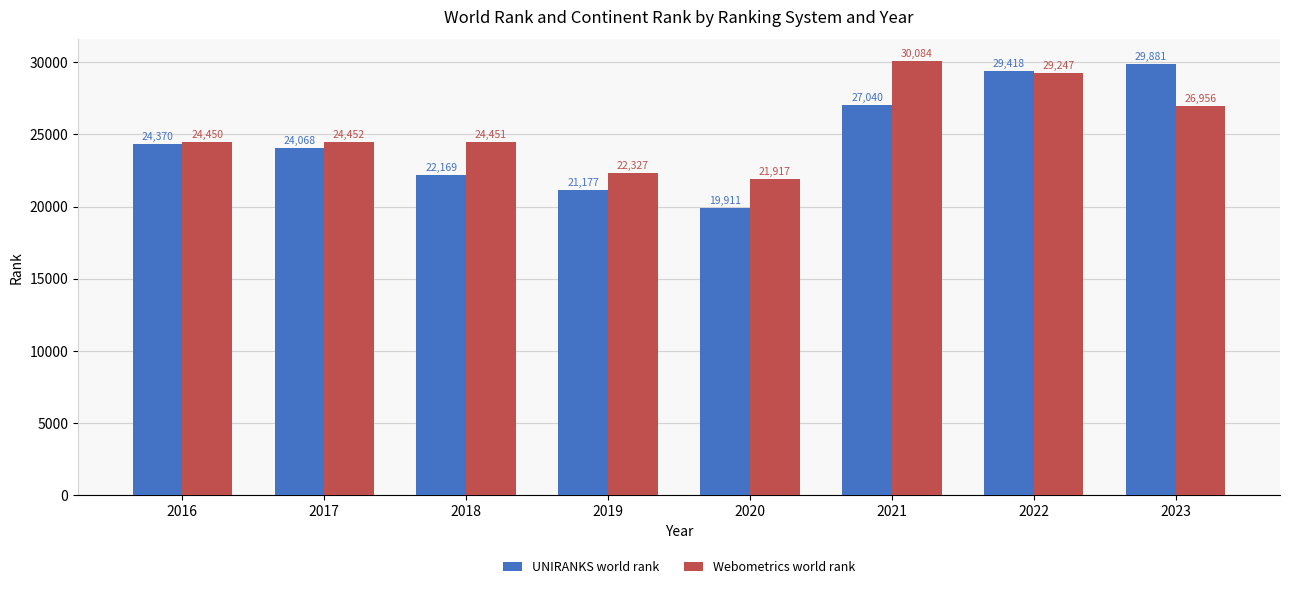

What is the value of the Webometrics world rank bar at the 8th from the left?

26956